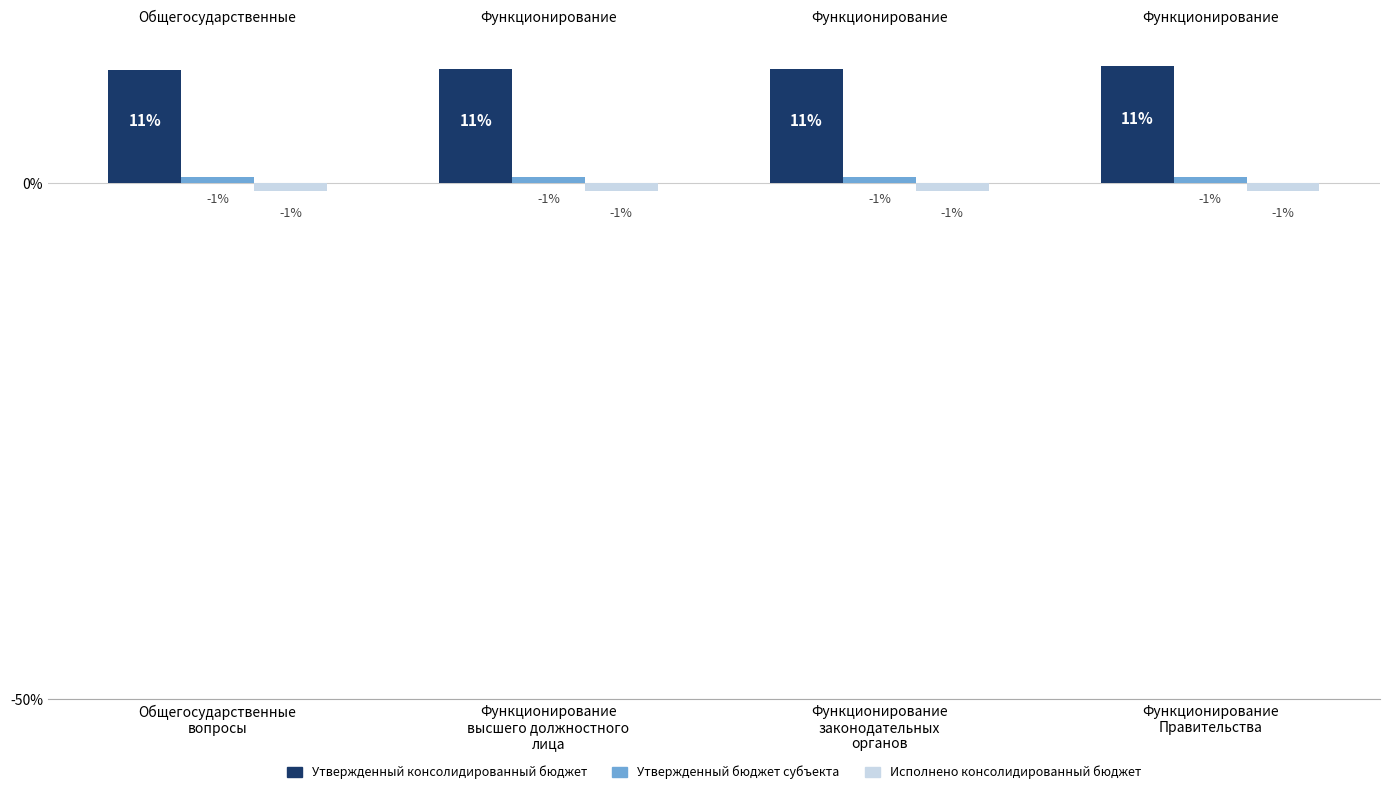

Is the value of Утвержденный консолидированный бюджет at Функционирование
Правительства greater than the value of Утвержденный бюджет субъекта at Функционирование
Правительства?

Yes